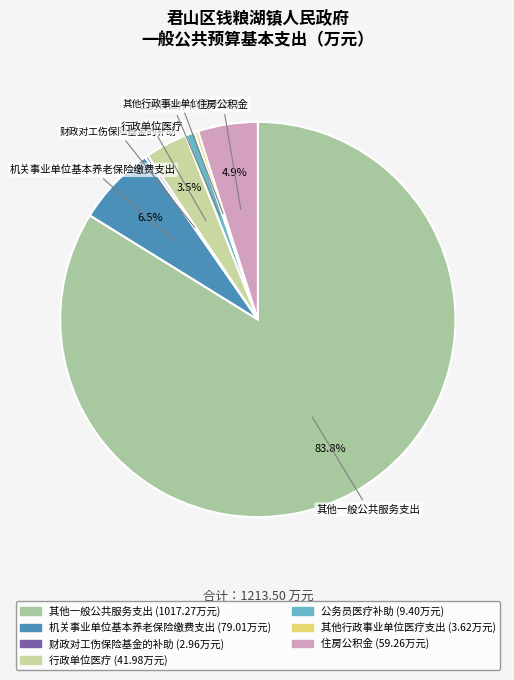

Between 其他一般公共服务支出 and 其他行政事业单位医疗支出, which is larger?

其他一般公共服务支出